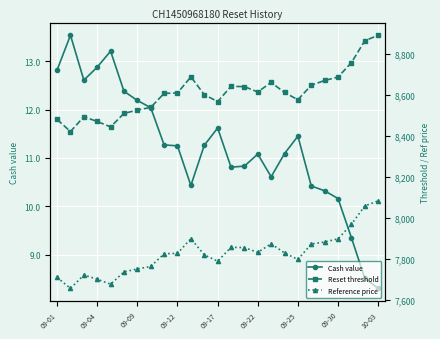

At which label does Cash value first exceed 11?

09-01